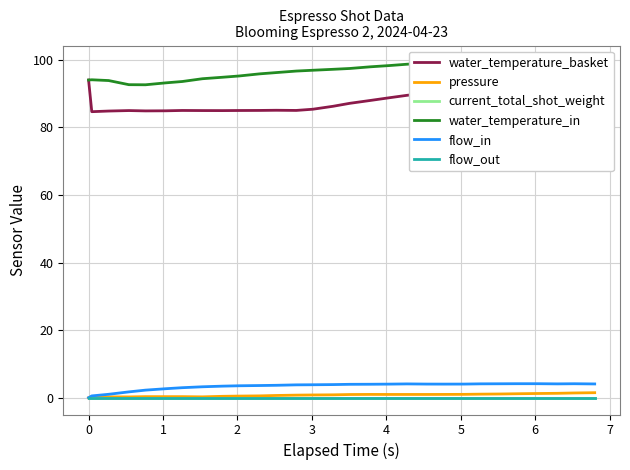

At which category does pressure reach its first local peak?

1